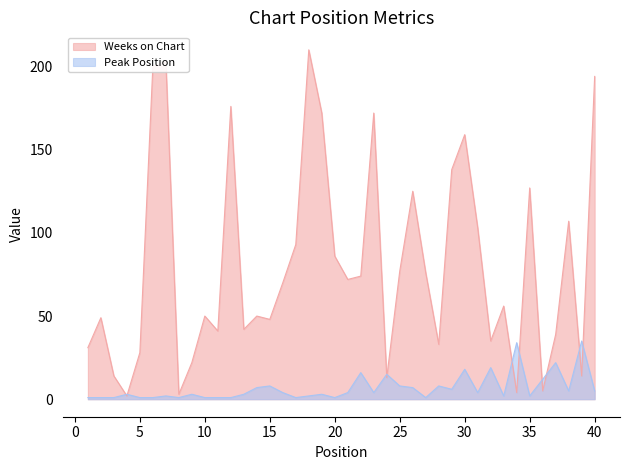

What is the smallest value displayed?

1